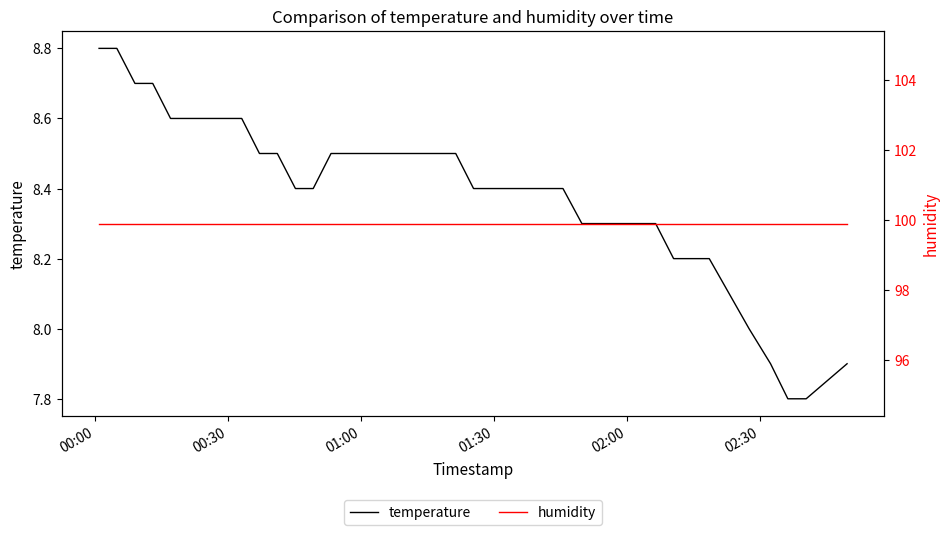

What is the minimum value for temperature?

7.8